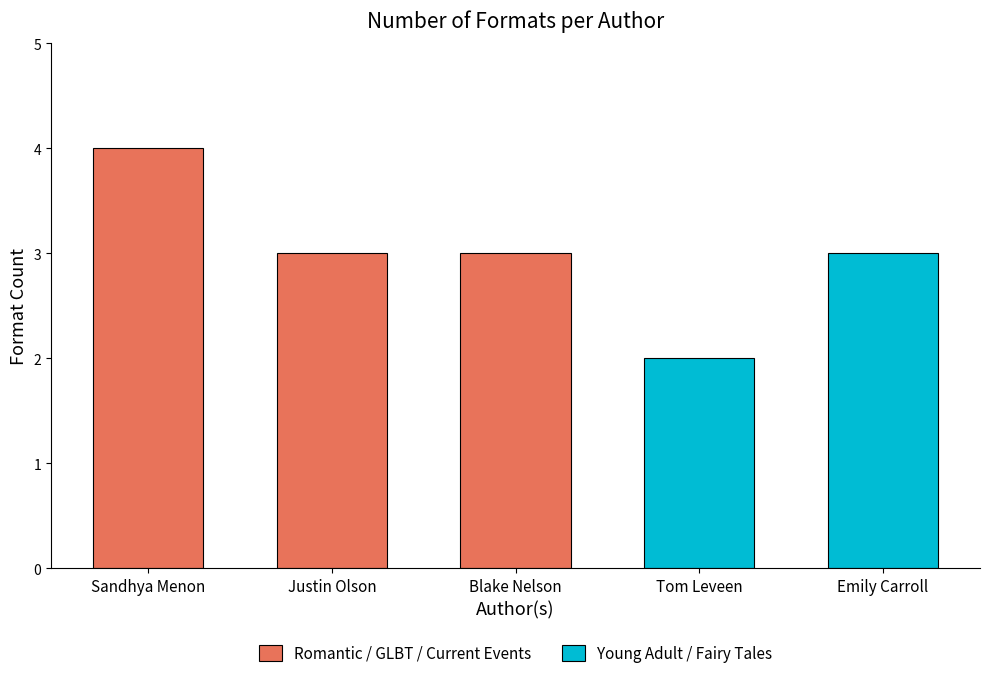

At which category does the chart reach its minimum across all series?

Tom Leveen